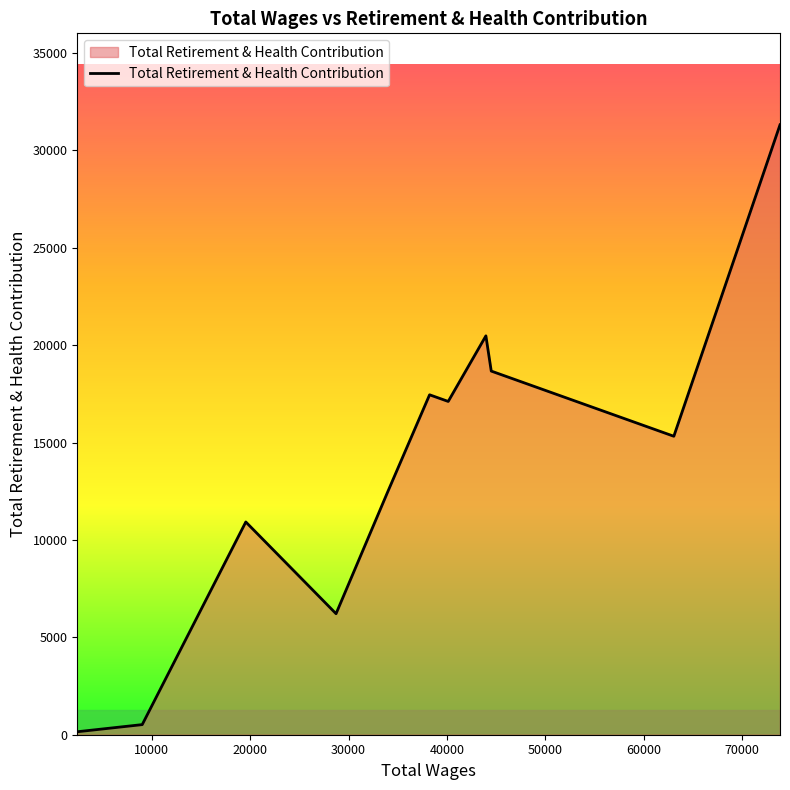

What is the average value?

13695